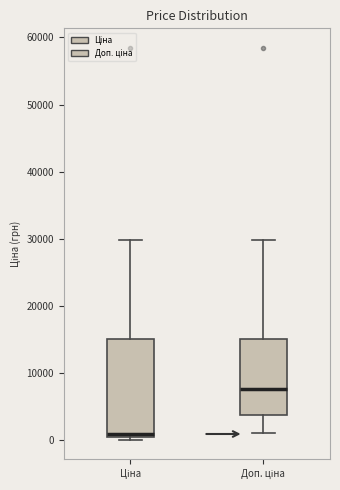

Reading left to right, transcribe this box plot: for each box, give where its median line is, the range the box spans, and where its two whiskers end, as read against the y-axis. The values are not printed on the chart, so give them approximately, as read against the axis.

Ціна: median 1000, box 0 to 15000, whiskers 0 (just below the box's lower edge) to 30000
Доп. ціна: median 8000, box 4000 to 15000, whiskers 1000 to 30000